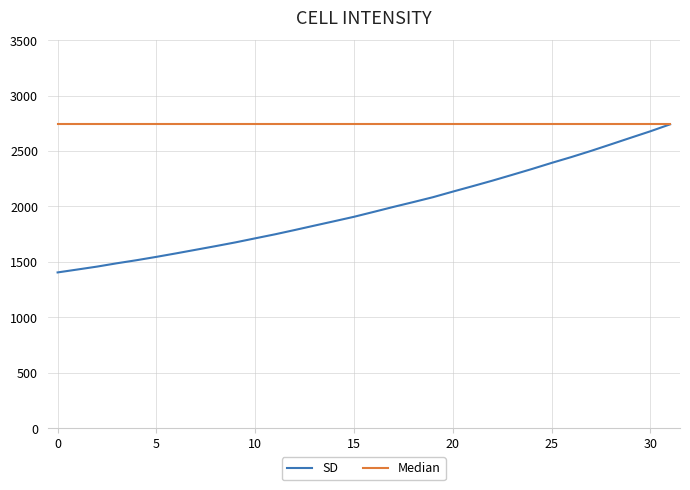

Does the chart have visible grid lines?

Yes